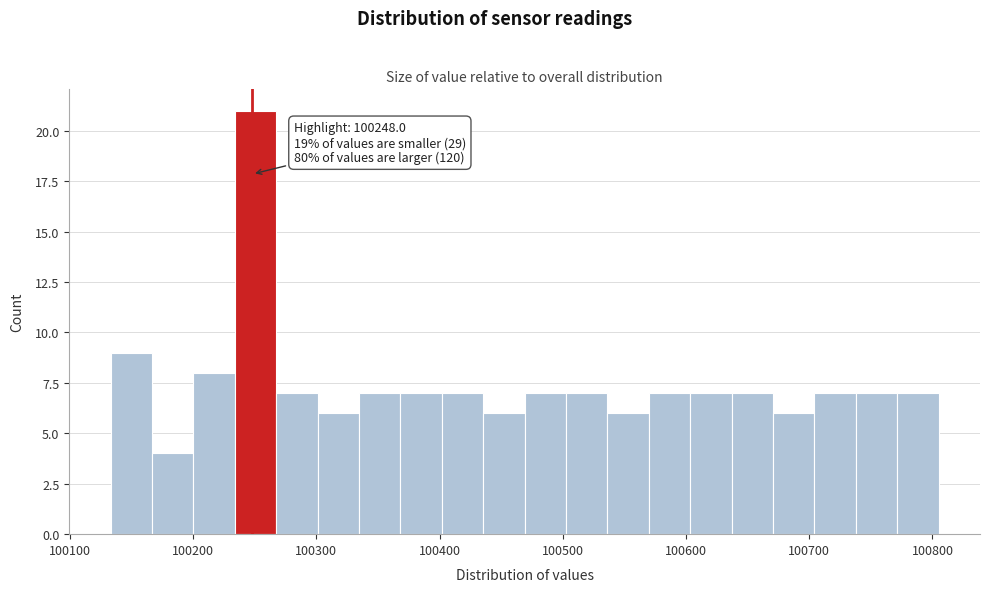

Around what value on the x-axis is the tallest bar? Give the approximate position of its centre, as read against the axis.

100250